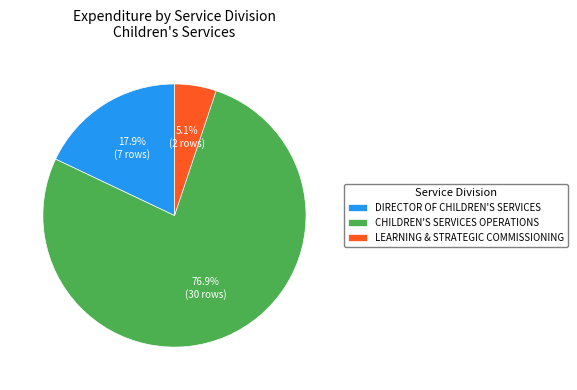

Which has a higher value, DIRECTOR OF CHILDREN'S SERVICES or CHILDREN'S SERVICES OPERATIONS?

CHILDREN'S SERVICES OPERATIONS